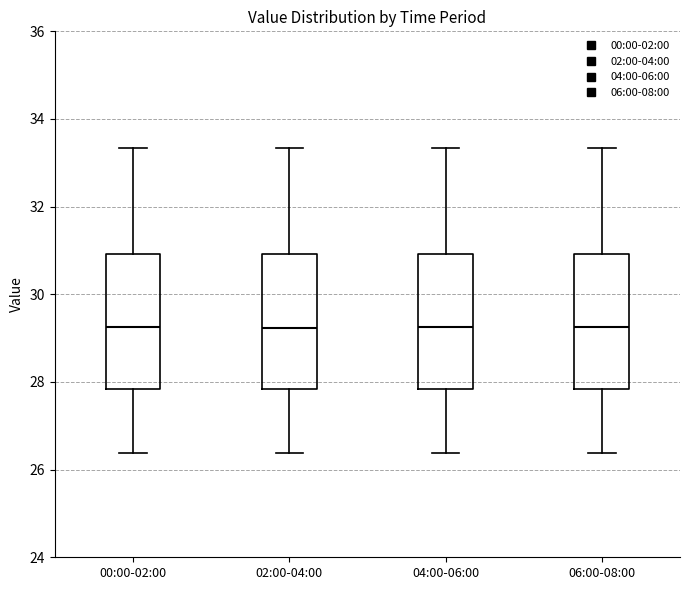

Reading left to right, transcribe this box plot: for each box, give where its median line is, the range the box spans, and where its two whiskers end, as read against the y-axis. The values are not printed on the chart, so give them approximately, as read against the axis.

00:00-02:00: median 29.2, box 27.8 to 31.0, whiskers 26.4 to 33.4
02:00-04:00: median 29.2, box 27.8 to 31.0, whiskers 26.4 to 33.4
04:00-06:00: median 29.2, box 27.8 to 31.0, whiskers 26.4 to 33.4
06:00-08:00: median 29.2, box 27.8 to 31.0, whiskers 26.4 to 33.4